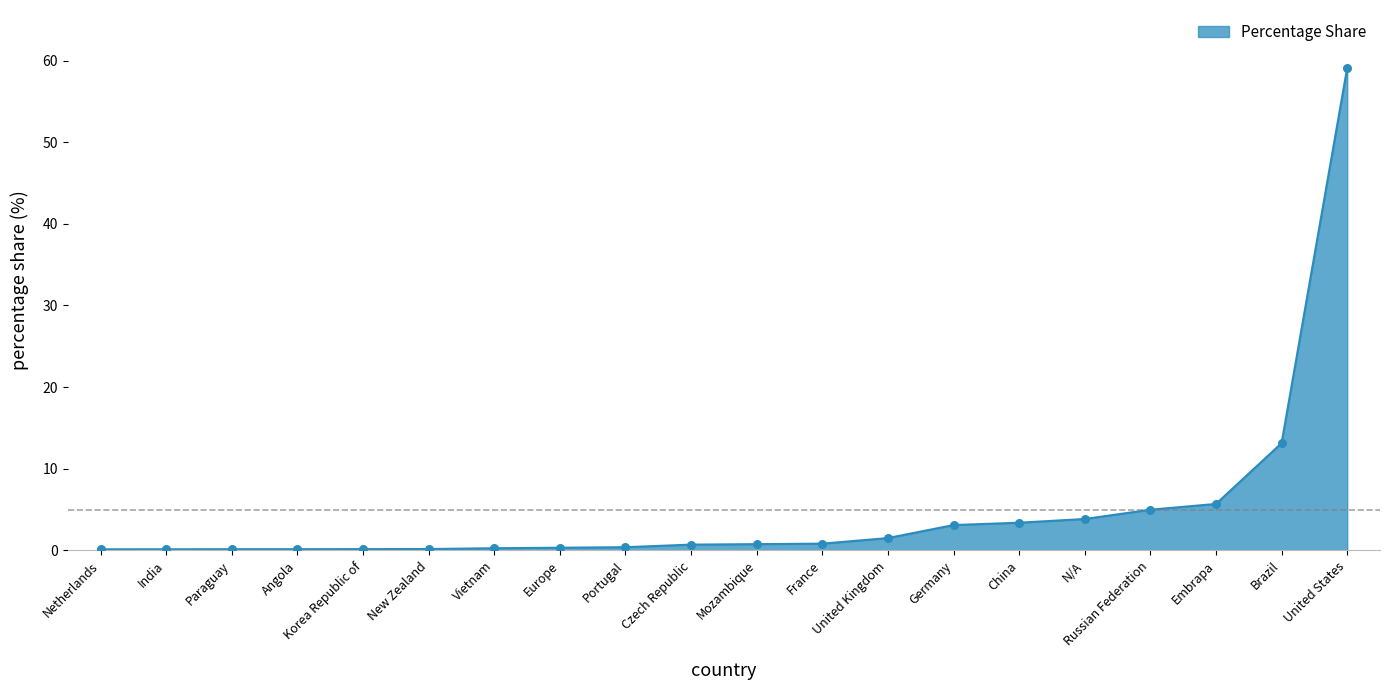

Between New Zealand and United States, which is larger?

United States